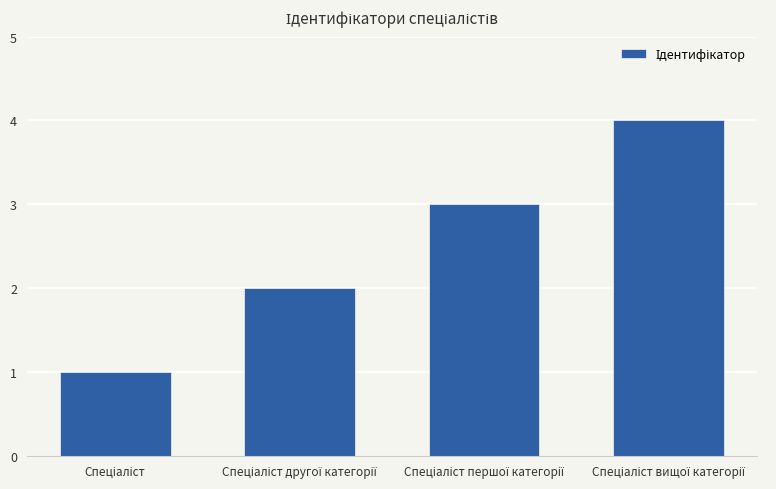

How many distinct data groups are displayed?

1